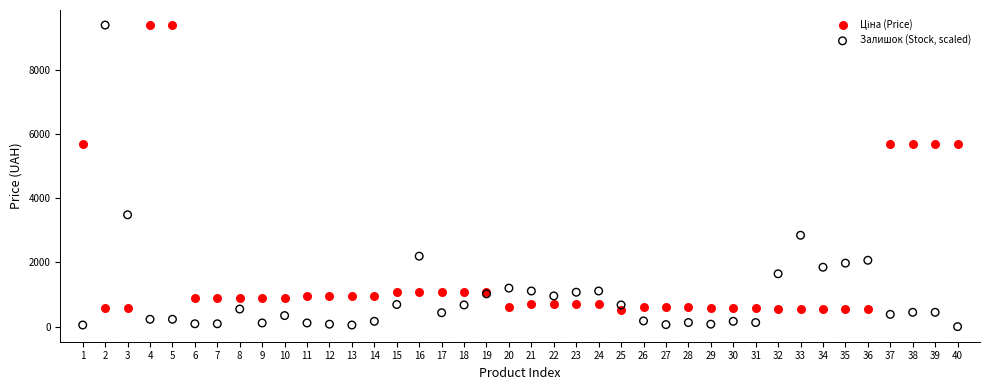

Which series has the widest spread of Y values?

Залишок (Stock, scaled)